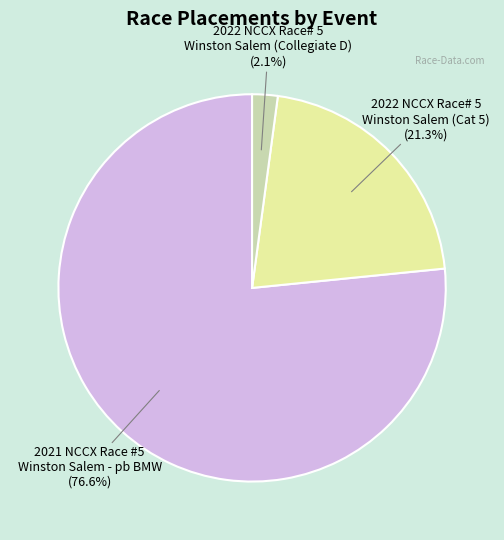

Is there any slice that represents more than half of the pie?

Yes